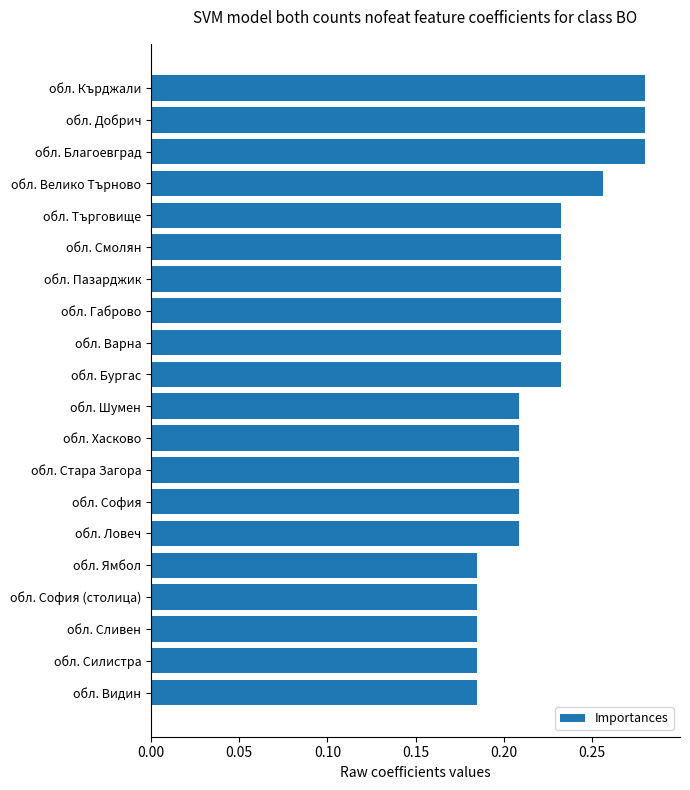

Count the number of categories in the chart.

20